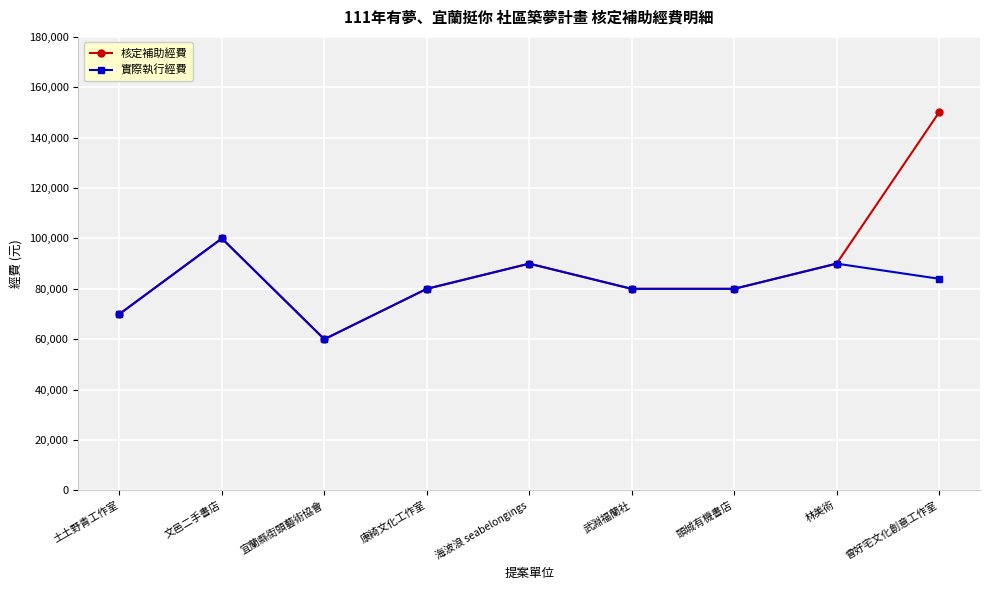

What is the minimum value for 核定補助經費?

60000